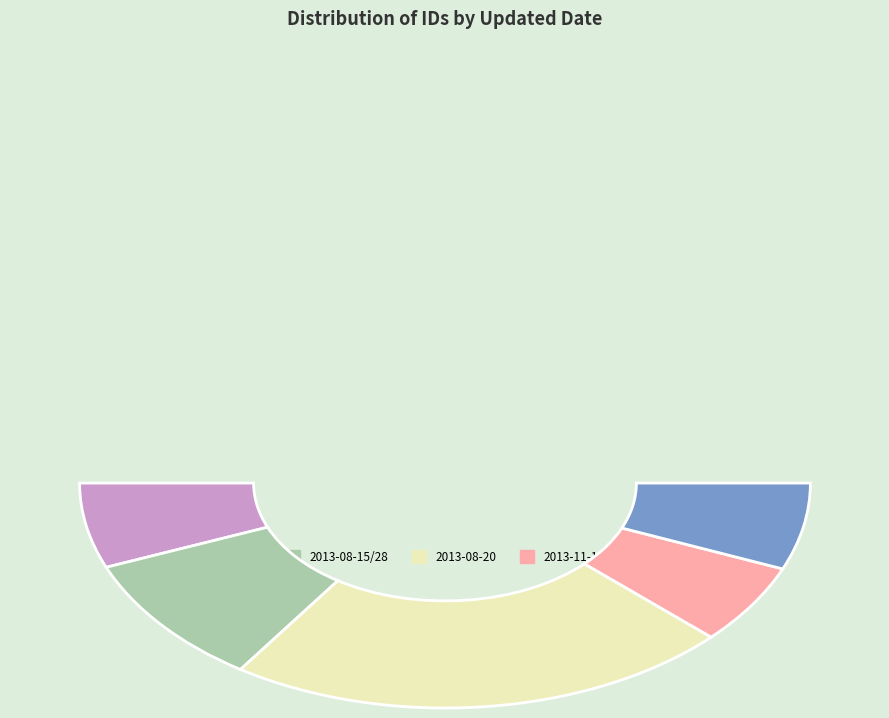

Do 2013-08-20 and 2017-01-18 together represent more than half of the pie?

No